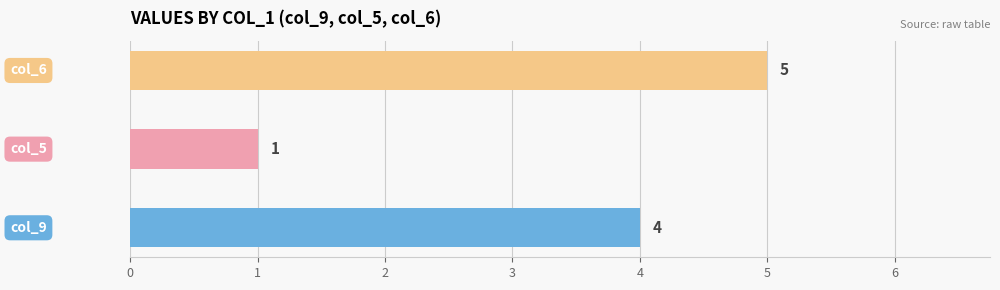

Which series changed the most between 5 and 6?

col_9